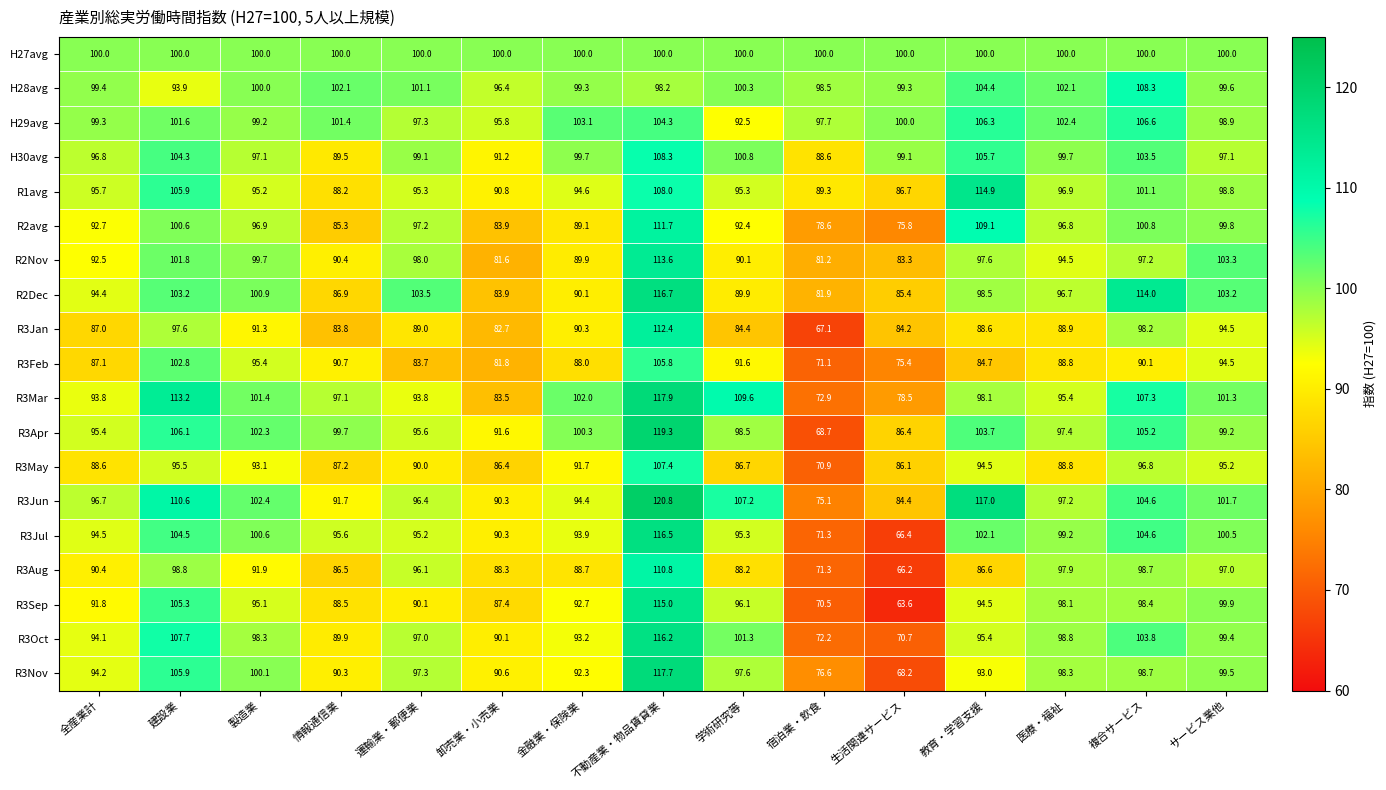

Which label corresponds to the largest value in the chart?

不動産業・物品賃貸業